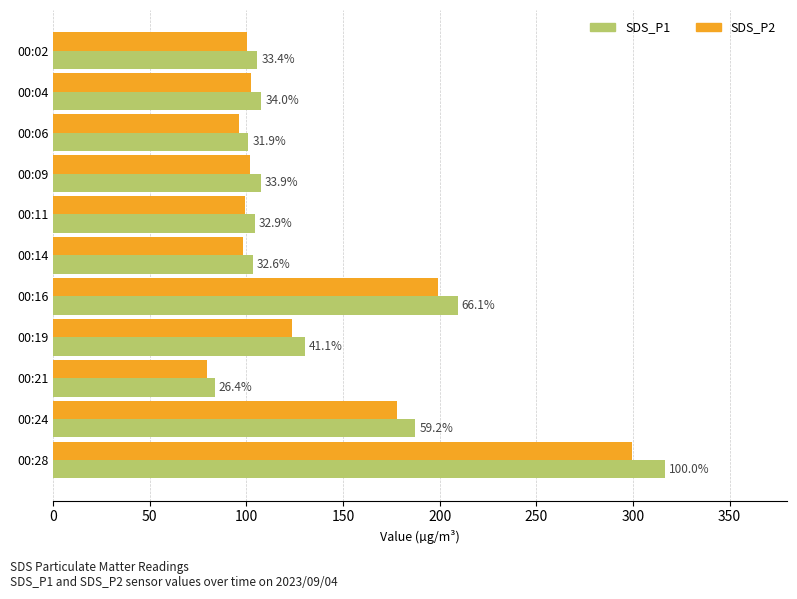

Rank the series by their maximum value, from lowest to highest.

SDS_P2, SDS_P1